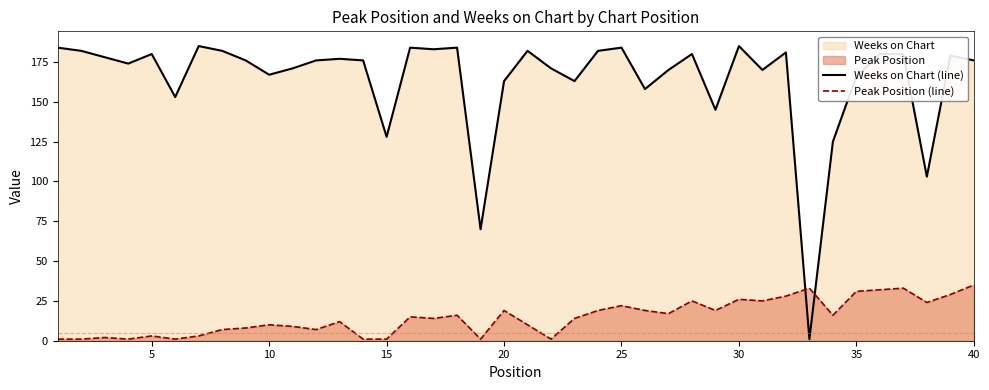

The value of Weeks on Chart (line) at 25 is 220. True or false?

False